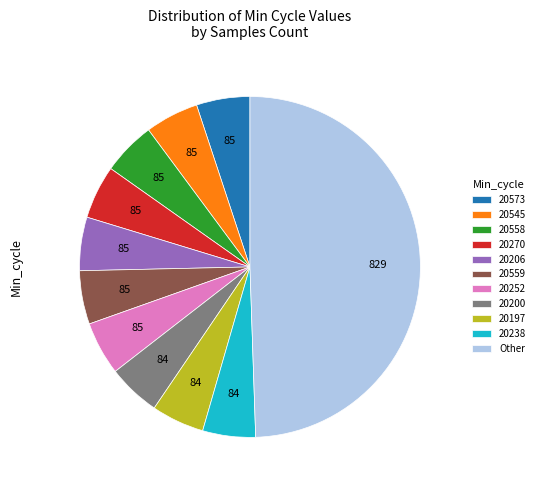

Which category has the biggest portion of the pie?

Other